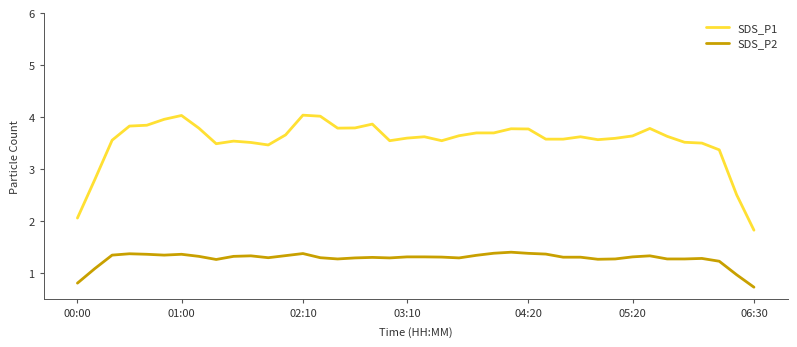

True or false: SDS_P1 has more than 1 points higher than both neighbors.

True